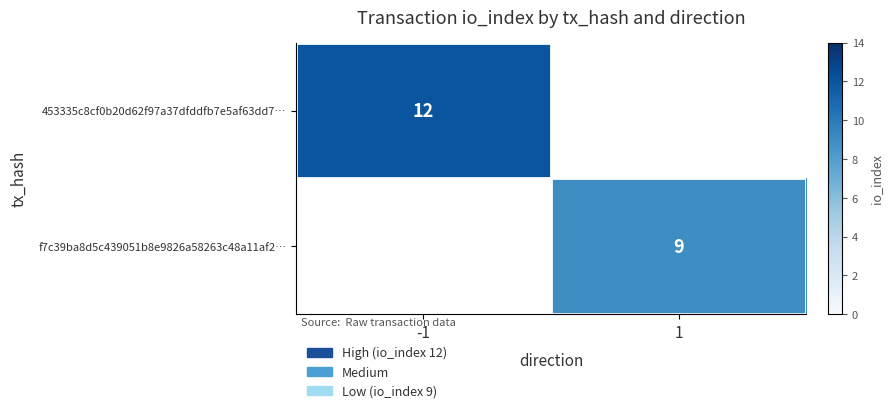

The 453335c8cf0b20d62f97a37dfddfb7e5af63dd7… series shows 12.0 at -1. True or false?

True